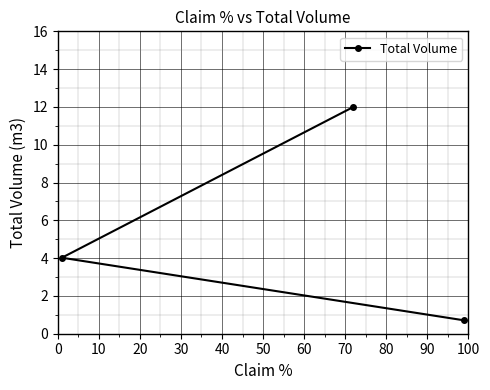

What is the minimum value shown in the chart?

0.7